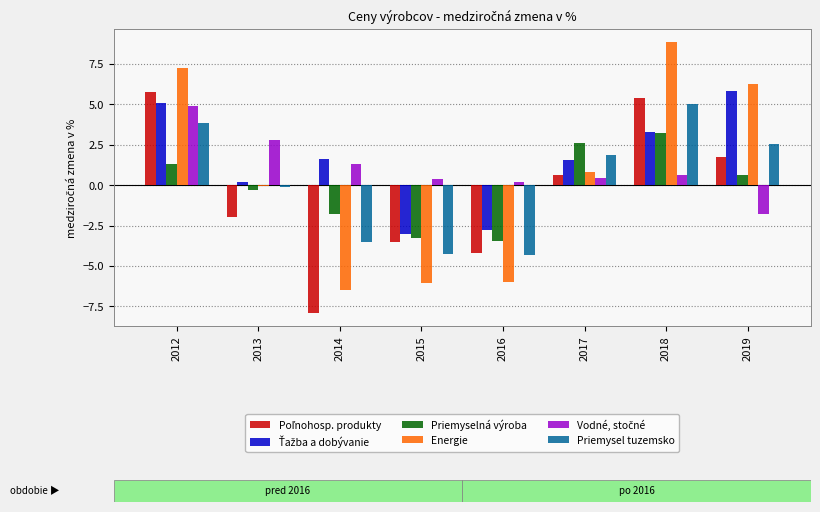

What is the average value of the Energie series?

0.6